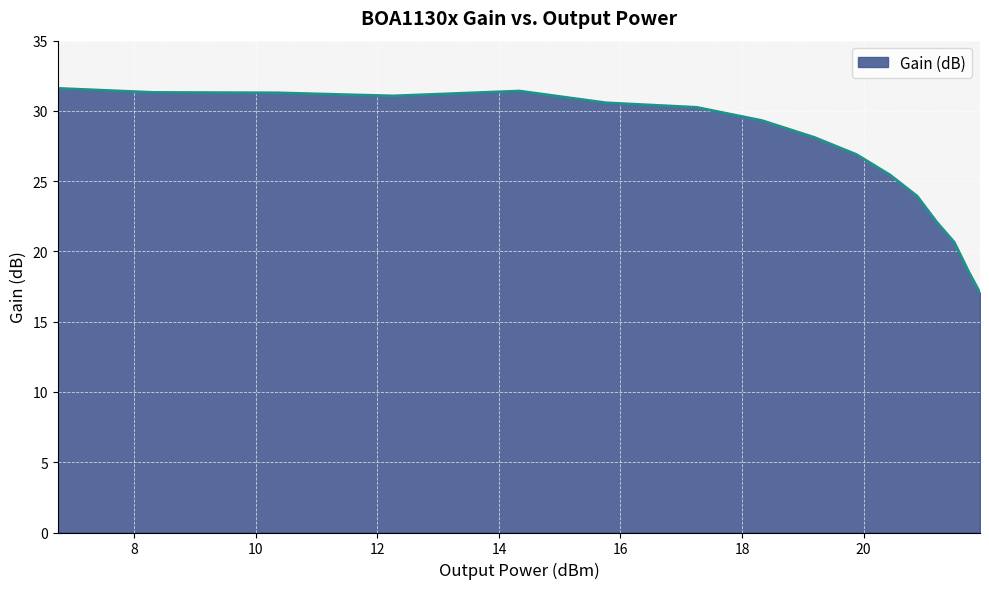

What is the difference between the maximum and minimum values?

14.6